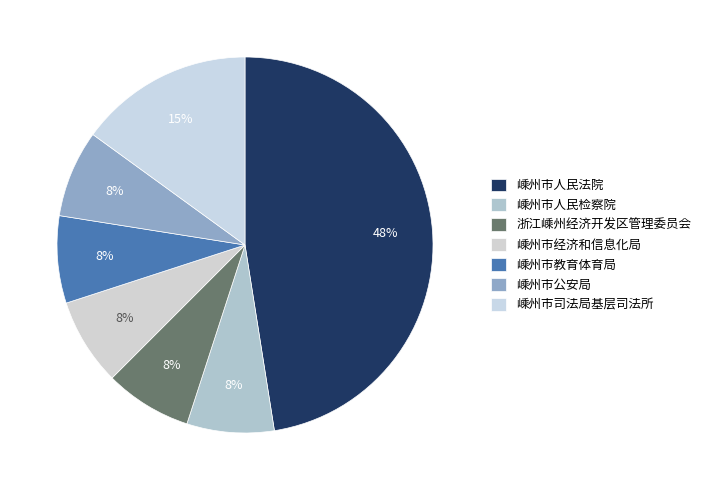

What is the ratio of the value at 嵊州市人民法院 to the value at 嵊州市教育体育局?

6.3